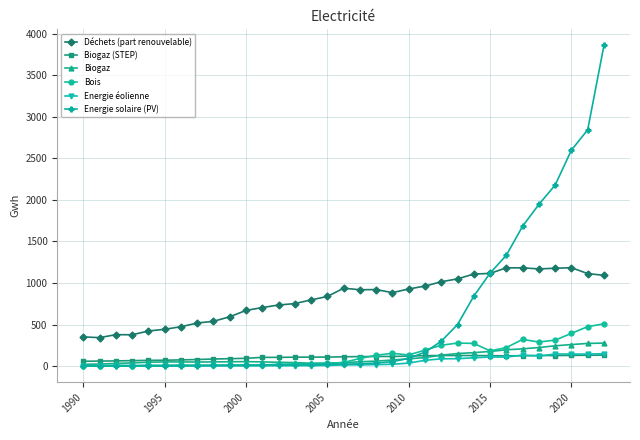

What is the difference between the second highest and second lowest values in the Biogaz (STEP) series?

69.9